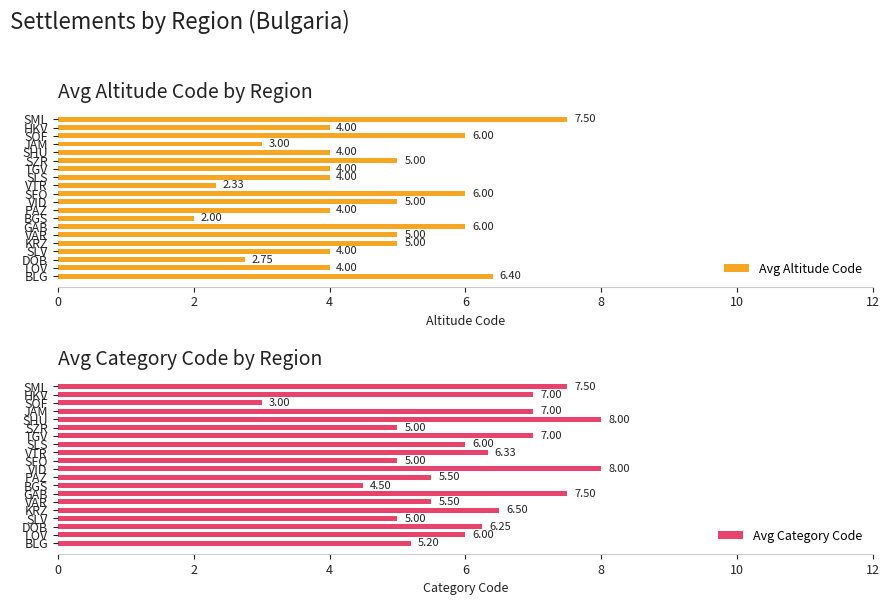

How many bars are there in total?

40